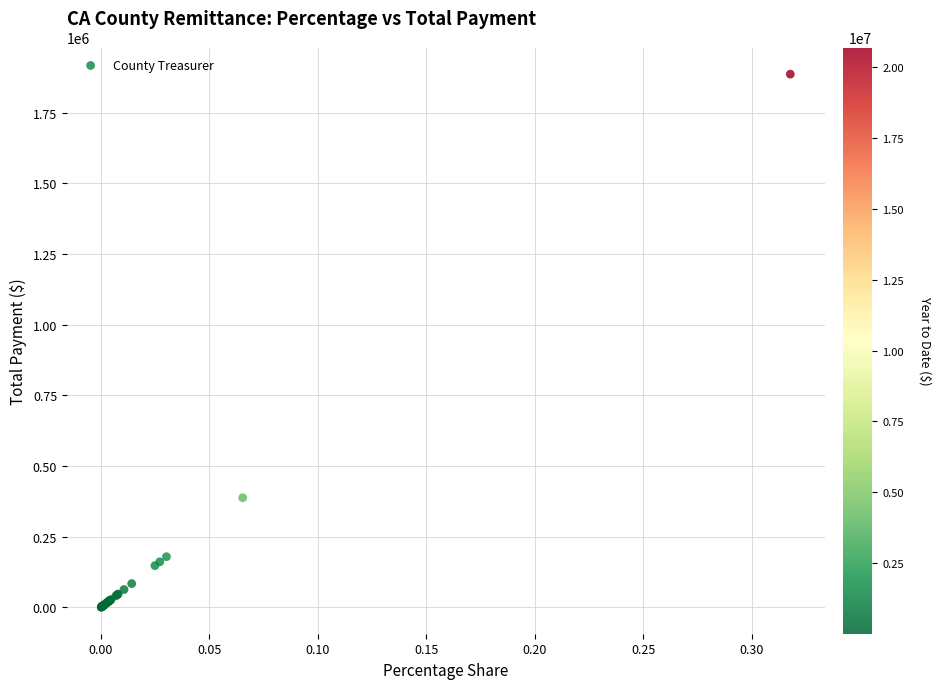

What Y value in the scatter plot is closest to 943705?

388008.7